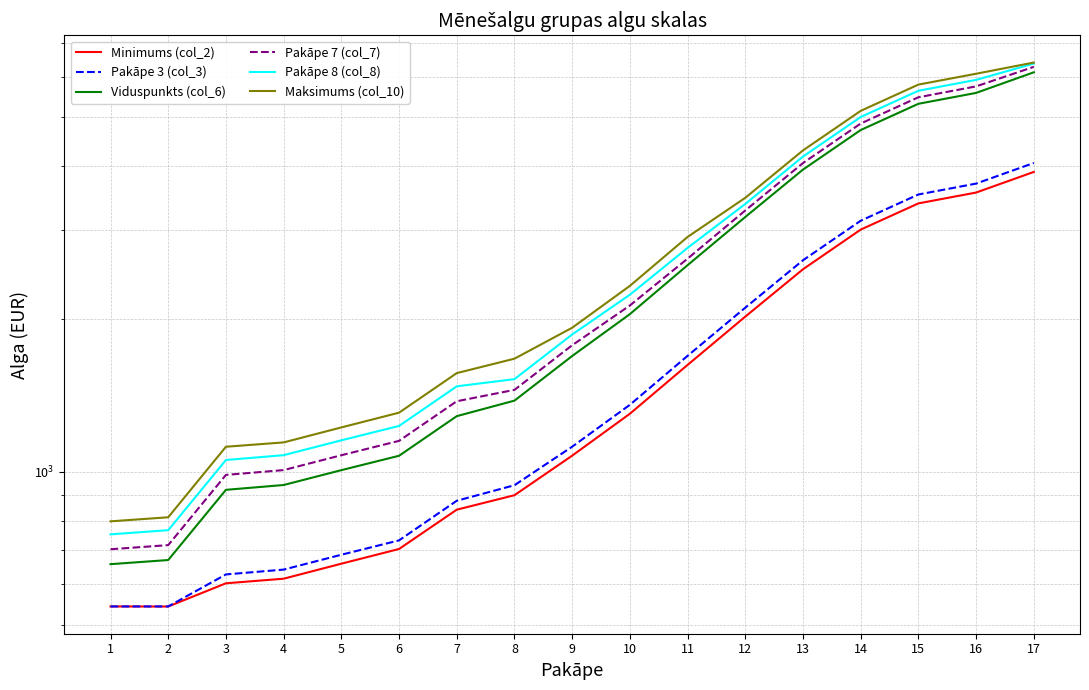

At how many categories does at least one series exceed 2002?

8